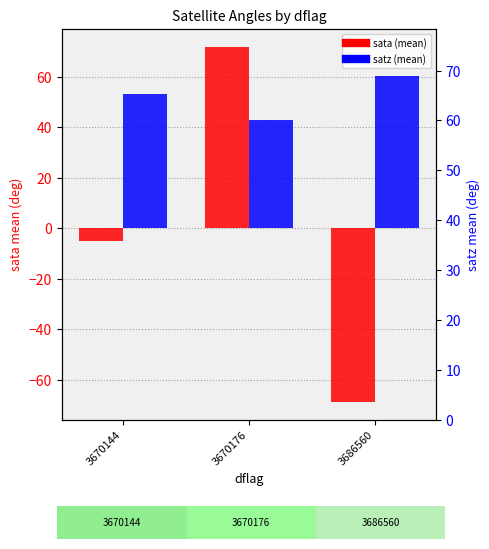

At how many categories does at least one series exceed -61?

3